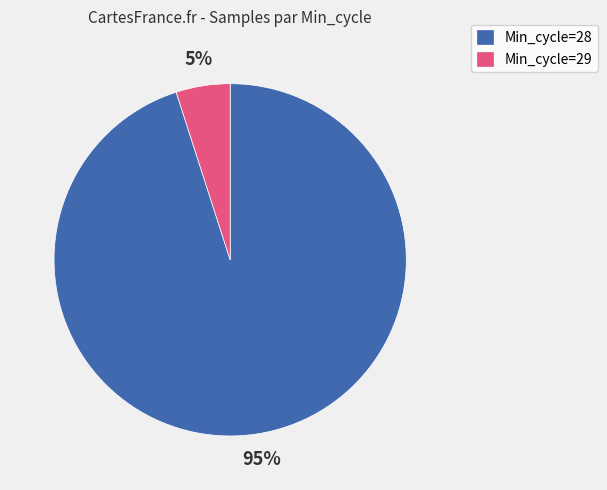

Which category has the biggest portion of the pie?

Min_cycle=28